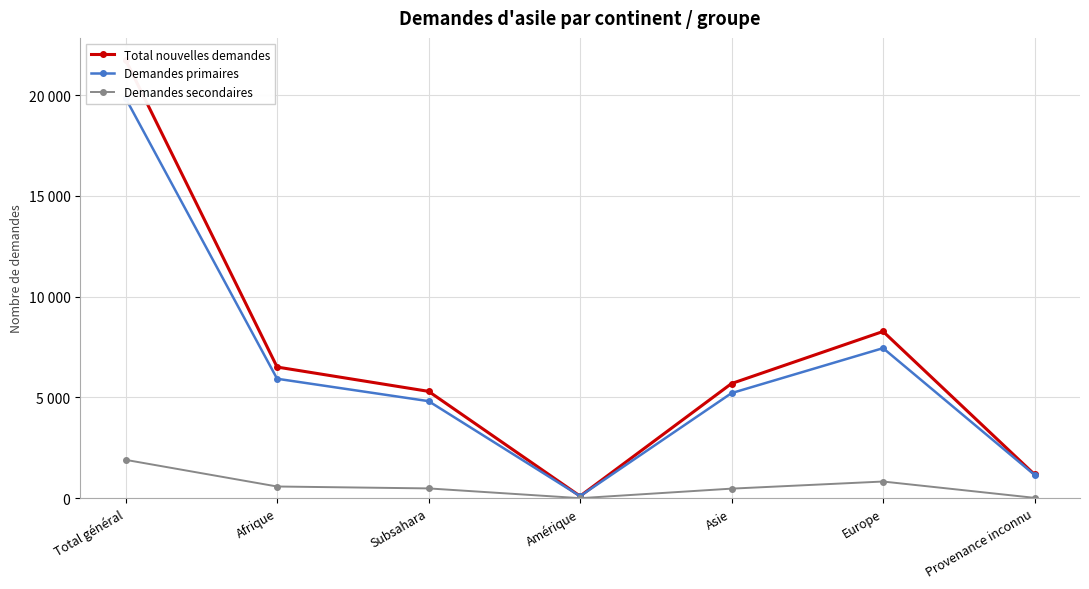

What is the value of the Demandes primaires point at the 7th from the left?

1159